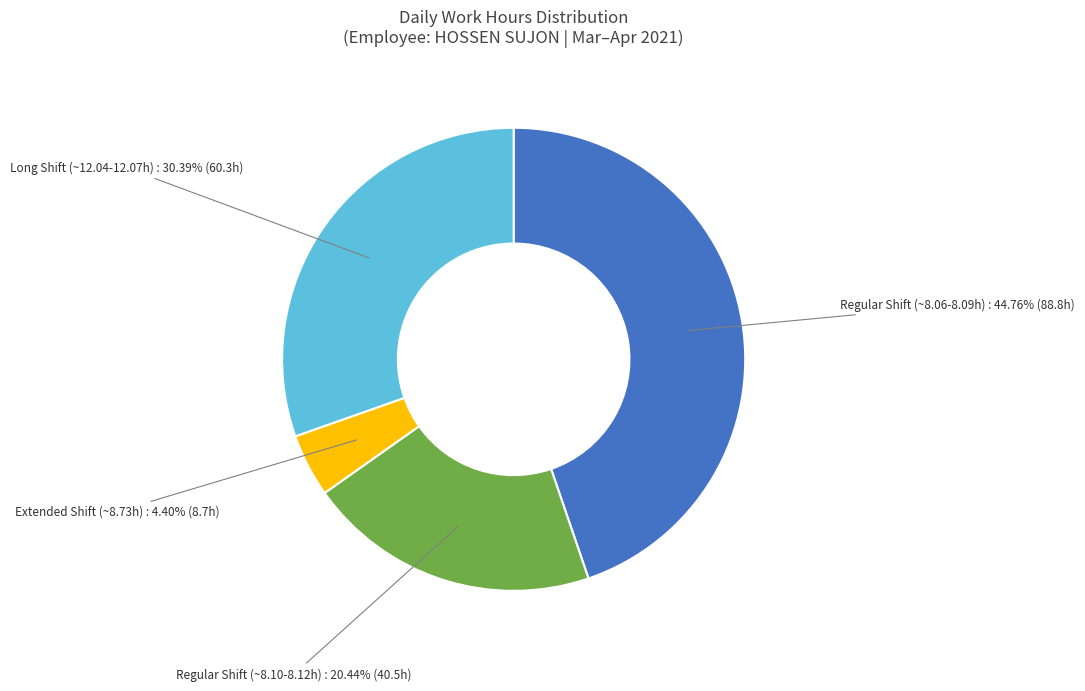

Is there any slice that represents more than half of the pie?

No